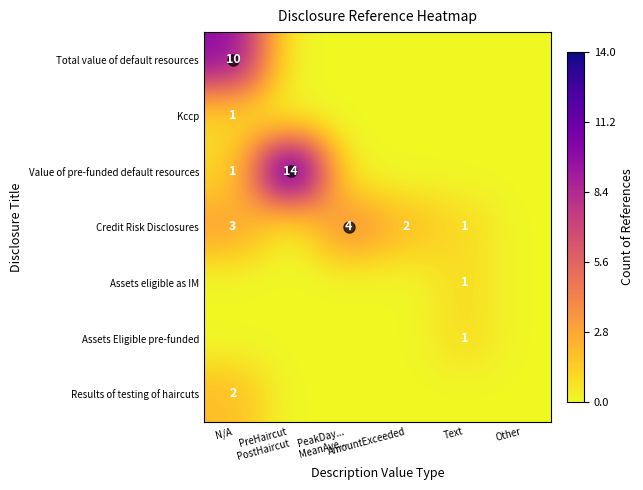

Rank the categories by Results of testing of haircuts value from lowest to highest.

PreHaircut PostHaircut, PeakDay... MeanAve..., AmountExceeded, Text, Other, N/A